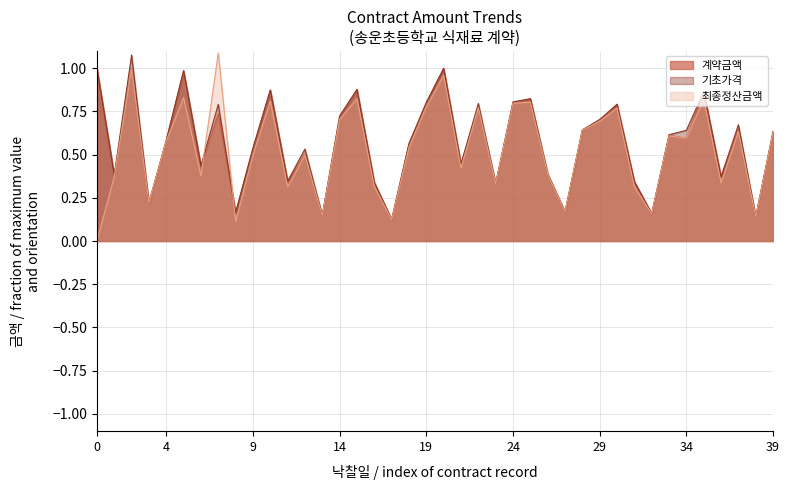

Rank the series by their average value, from highest to lowest.

기초가격, 계약금액, 최종정산금액